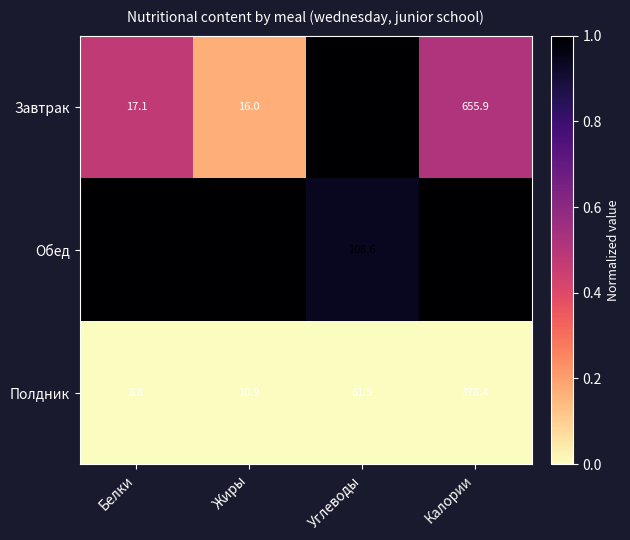

Reading right to left, what are all the values shown in this chart?

Завтрак: 655.9	111.6	16.0	17.1
Обед: 920.6	108.6	41.9	26.3
Полдник: 378.4	61.5	10.9	8.8